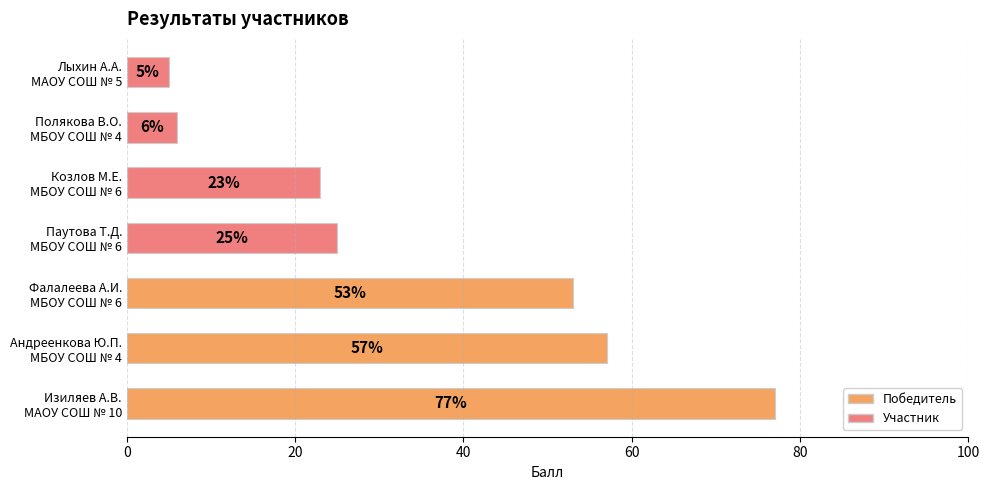

What is the minimum value shown in the chart?

5